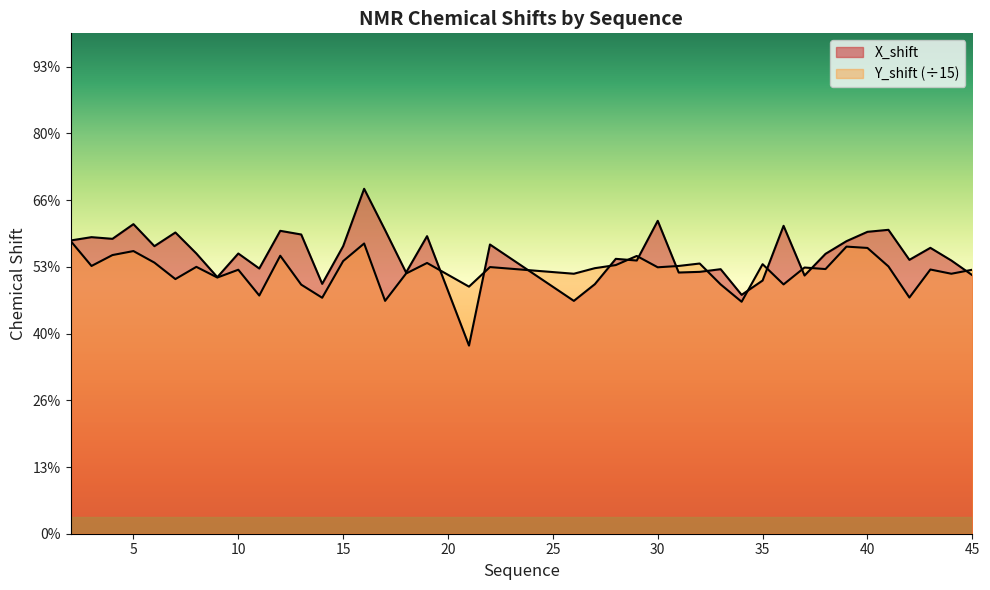

How many data points in X_shift are above 8?

26